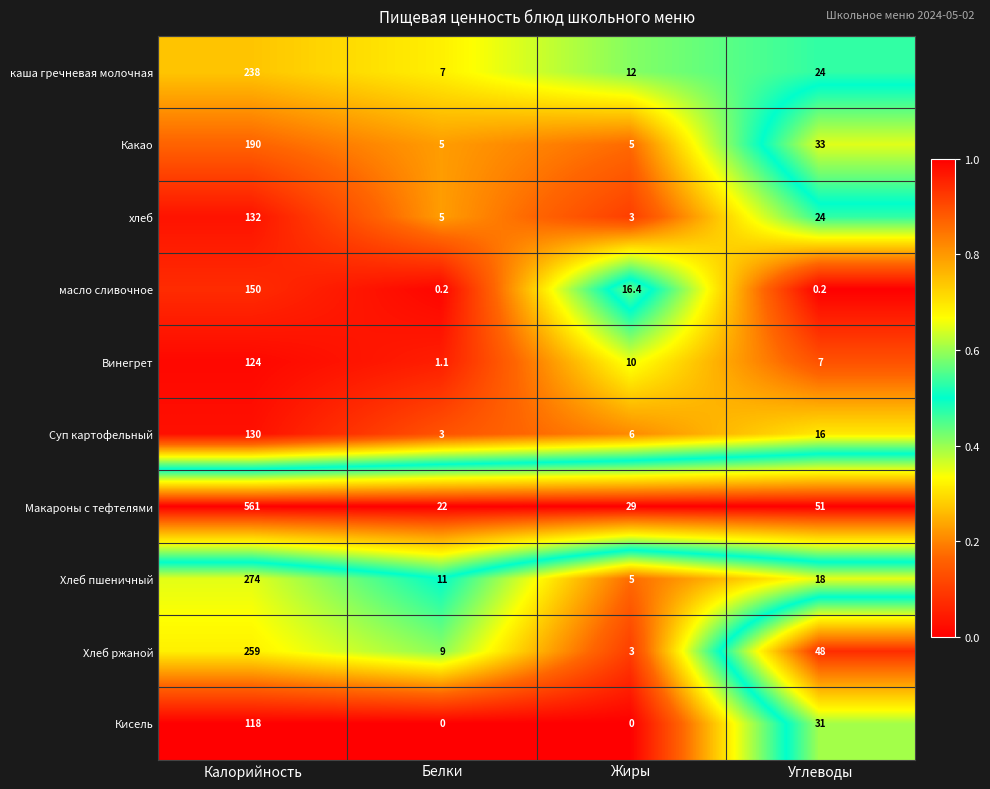

Where is Хлеб пшеничный nearest to the value 139?

Углеводы